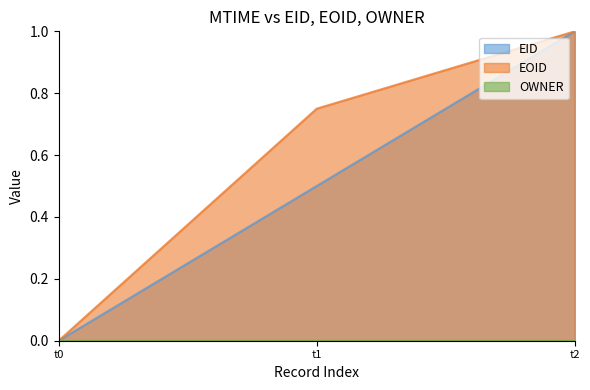

Which series has the largest total across all categories?

EOID